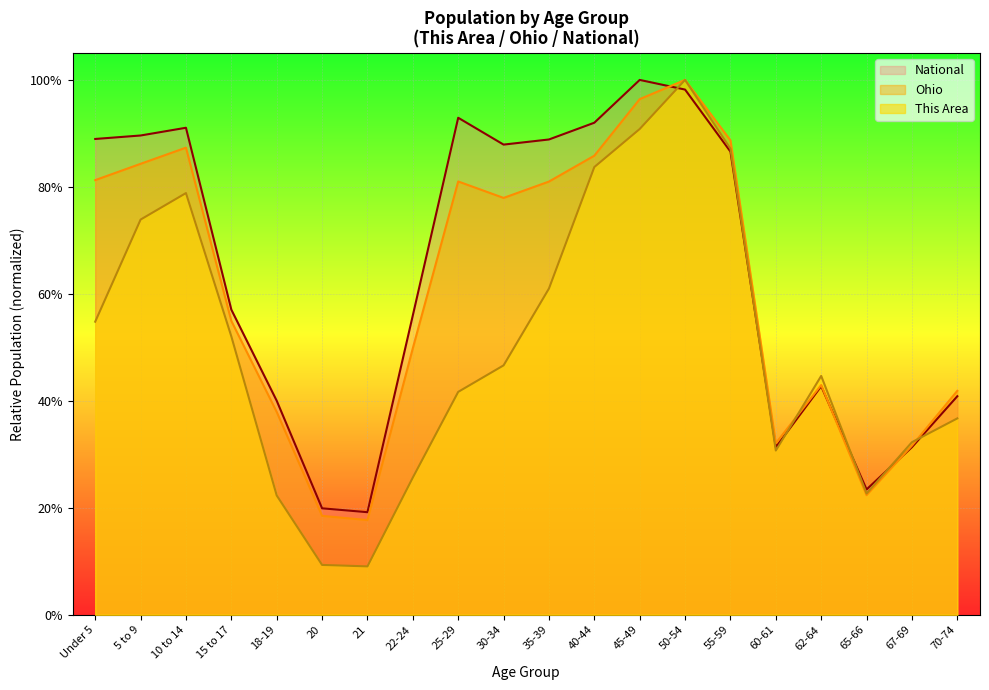

True or false: Ohio has a value of 0.1 at 21.

False